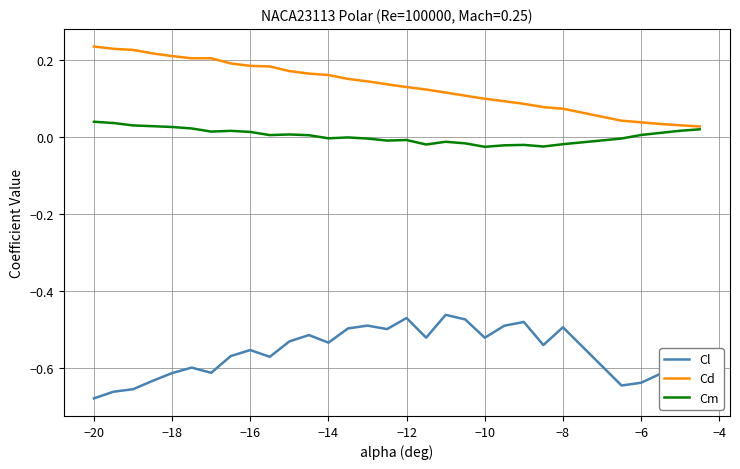

List the series in order of their peak value, lowest first.

Cl, Cm, Cd